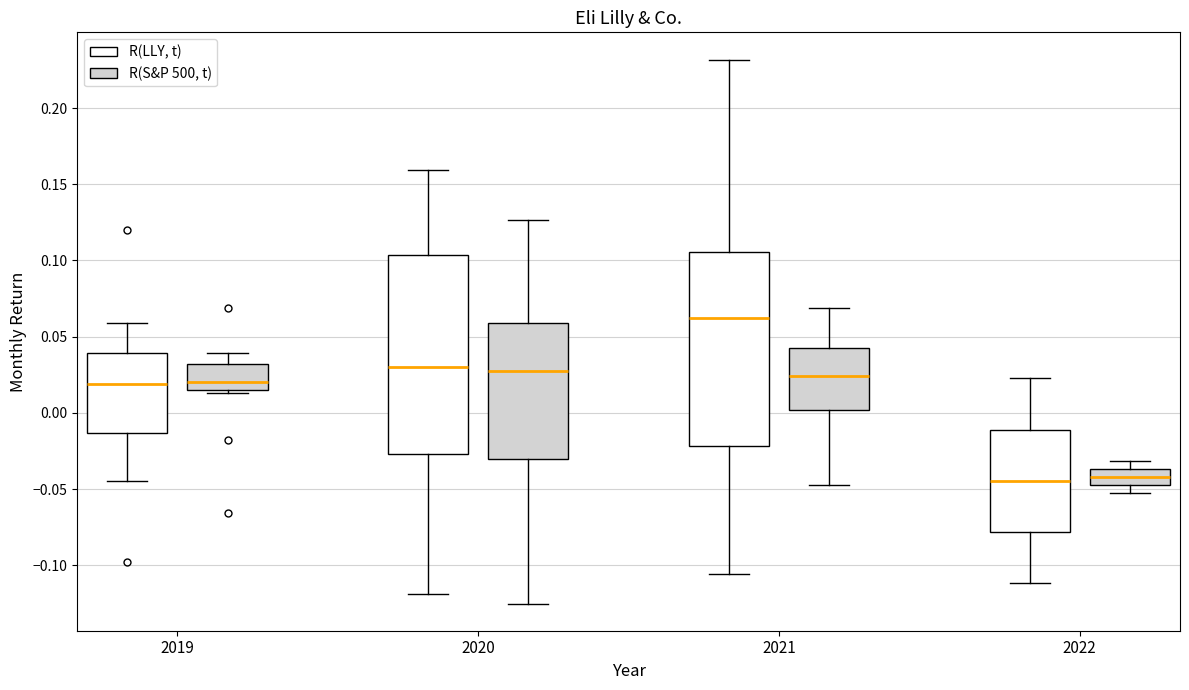

Reading left to right, read every box against the y-axis: the position of its median line, the range the box covers, and the ends of its whiskers. The values are not printed on the chart, so give them approximately, as read against the axis.

2019 (R(LLY, t)): median 0.020, box -0.015 to 0.040, whiskers -0.045 to 0.060
2019 (R(S&P 500, t)): median 0.020, box 0.015 to 0.030, whiskers 0.015 (just below the box's lower edge) to 0.040
2020 (R(LLY, t)): median 0.030, box -0.025 to 0.105, whiskers -0.120 to 0.160
2020 (R(S&P 500, t)): median 0.030, box -0.030 to 0.060, whiskers -0.125 to 0.125
2021 (R(LLY, t)): median 0.065, box -0.020 to 0.105, whiskers -0.105 to 0.230
2021 (R(S&P 500, t)): median 0.025, box 0.000 to 0.045, whiskers -0.050 to 0.070
2022 (R(LLY, t)): median -0.045, box -0.080 to -0.010, whiskers -0.110 to 0.025
2022 (R(S&P 500, t)): median -0.040, box -0.045 to -0.035, whiskers -0.055 to -0.030